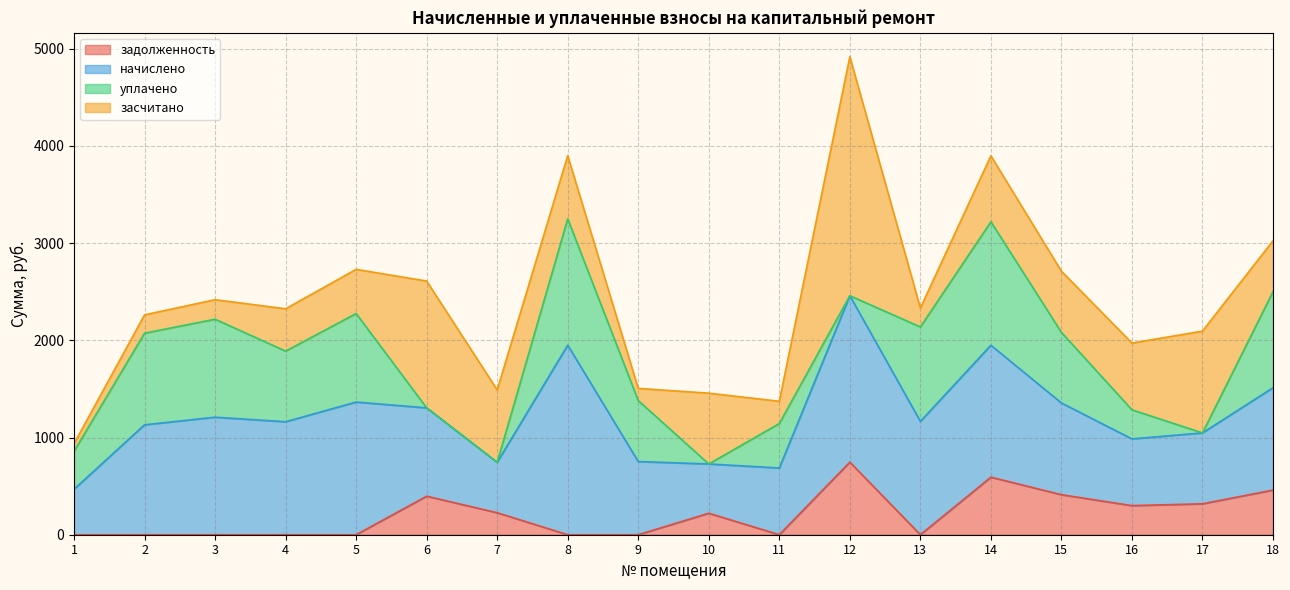

At which label is уплачено closest to 650?

9